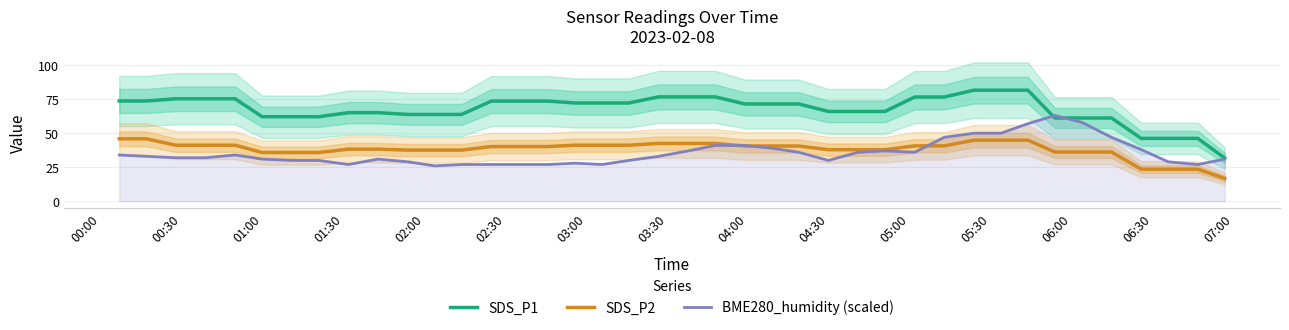

What is the highest value of the SDS_P1 series?

81.6